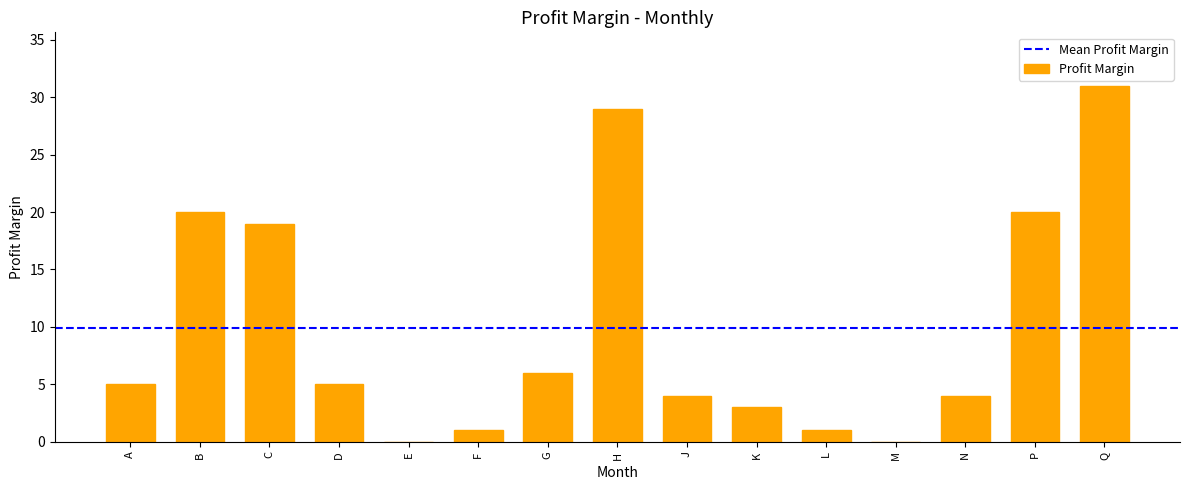

What is the greatest value displayed?

31